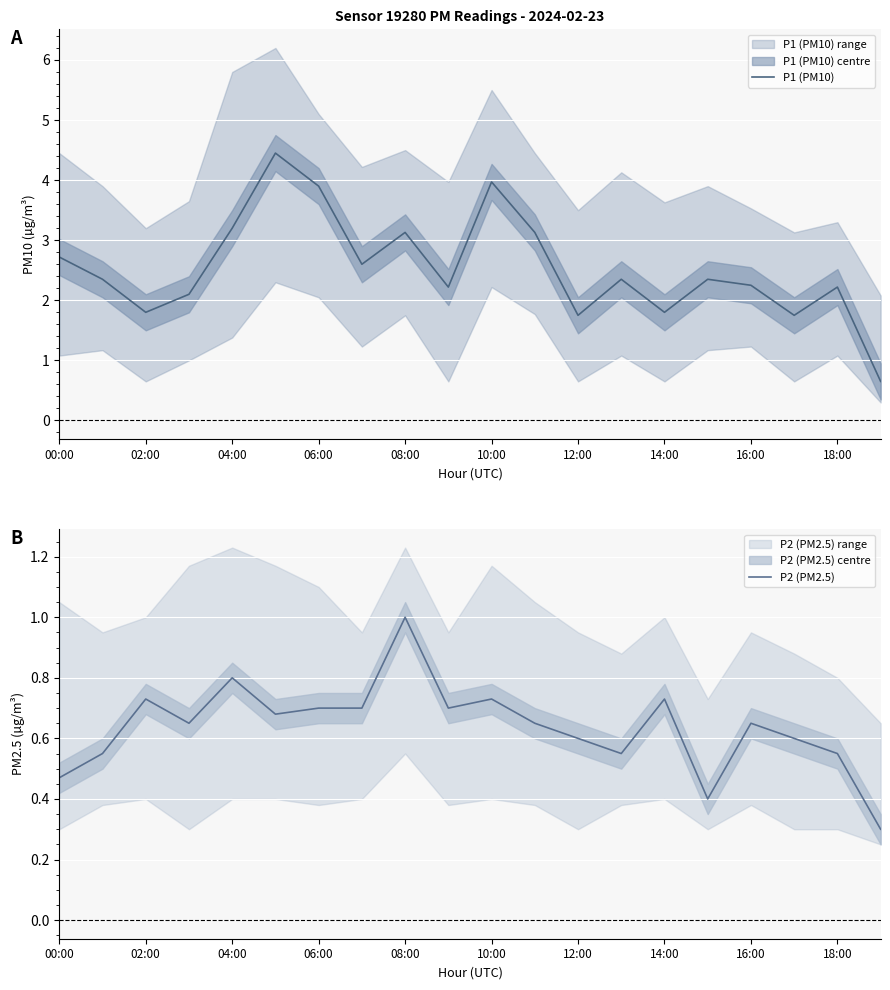

What is the average value of the P1 (PM10) series?

2.5